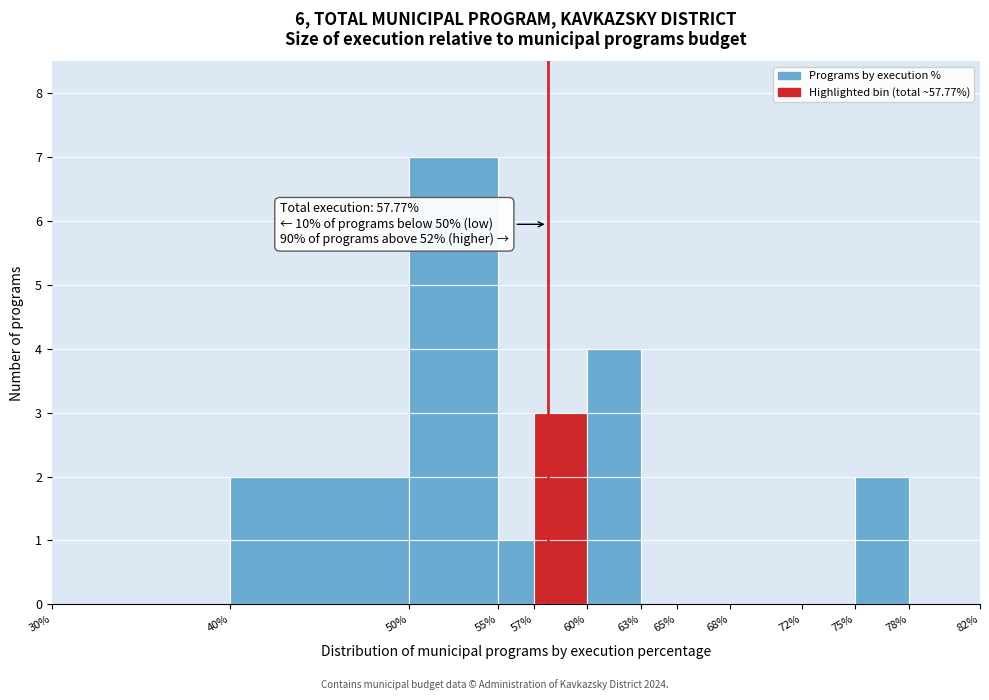

Which range on the x-axis has the tallest bar?

50% to 55%